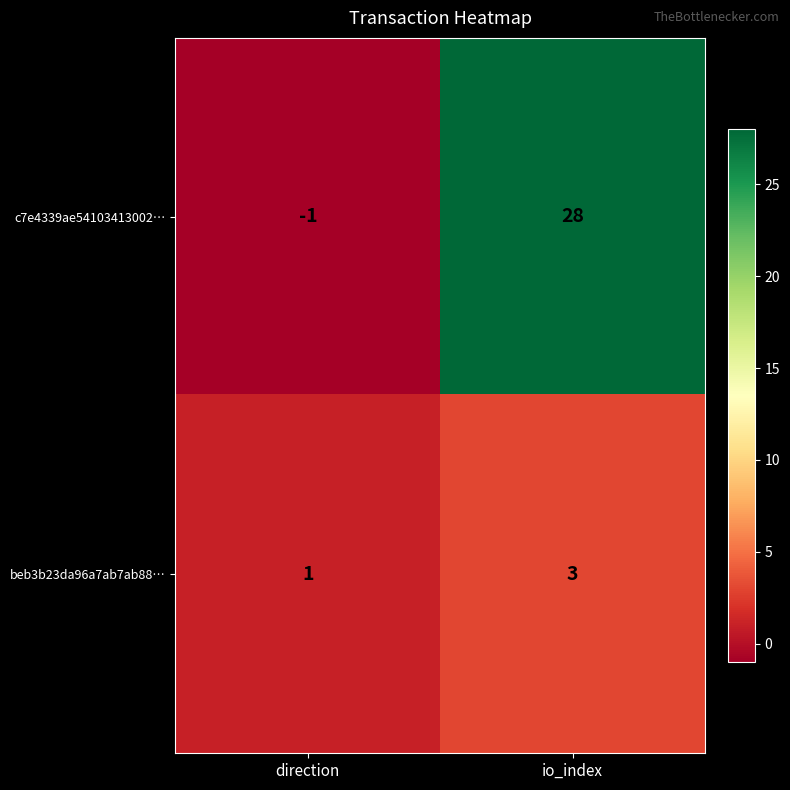

Reading left to right, extract all data points from this chart.

c7e4339ae54103413002…: -1	28
beb3b23da96a7ab7ab88…: 1	3